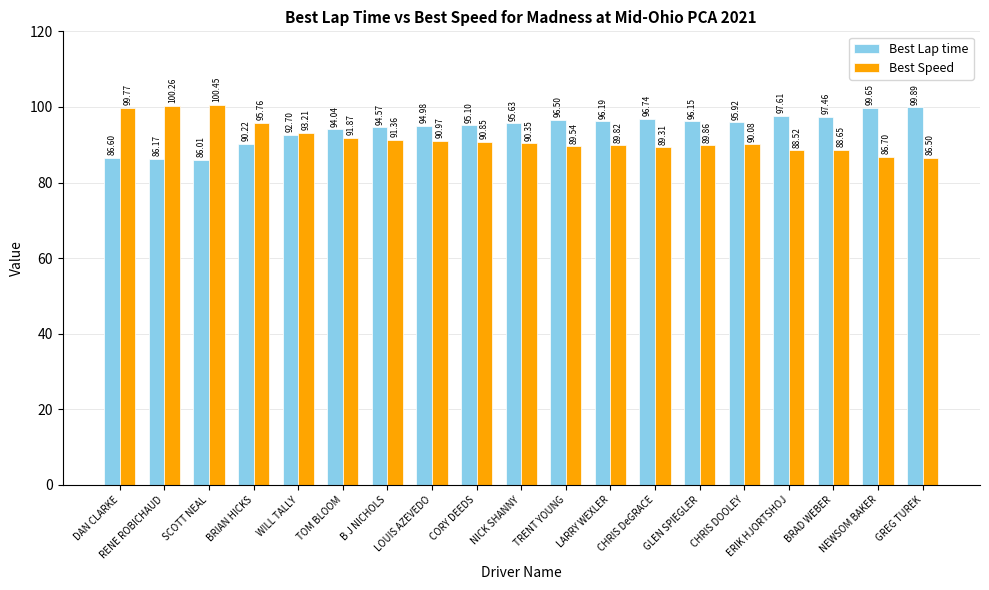

What is the highest value of the Best Speed series?

100.5